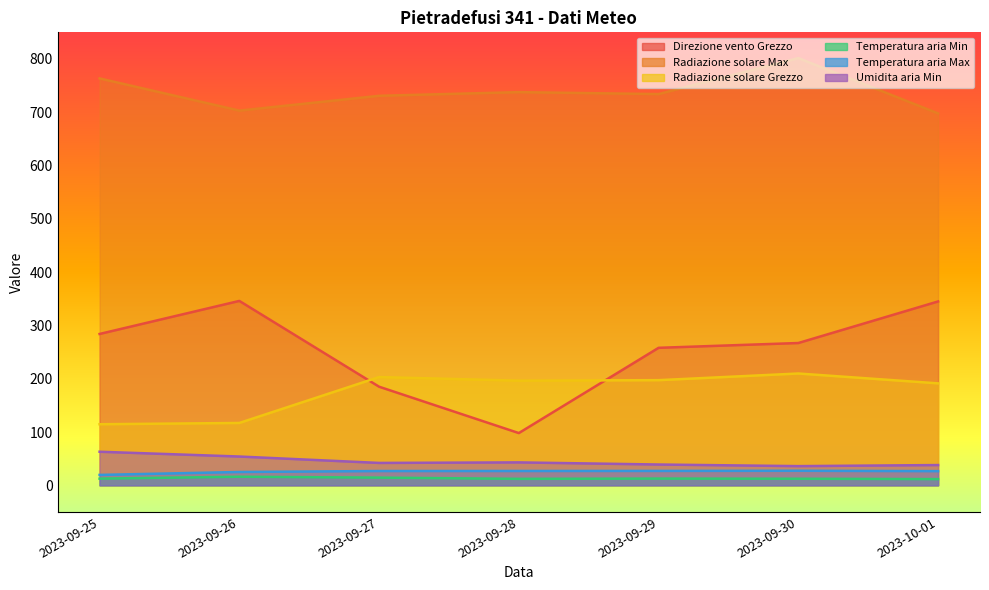

What is the sum of the Umidita aria Min values at 2023-09-26 and 2023-10-01?

92.0